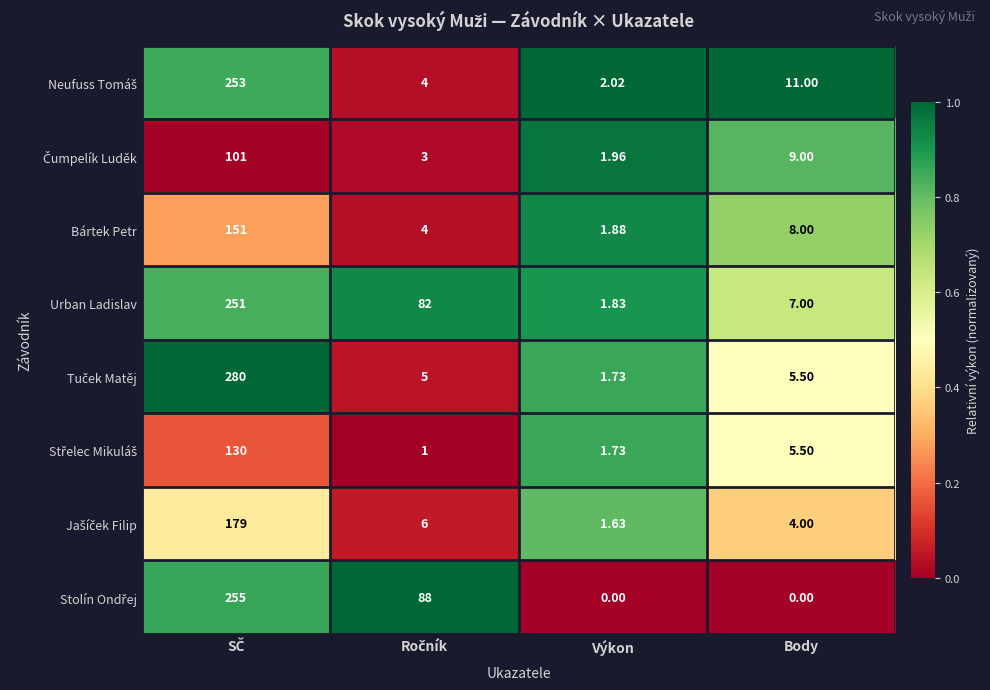

At which label is Bártek Petr closest to 76?

Body